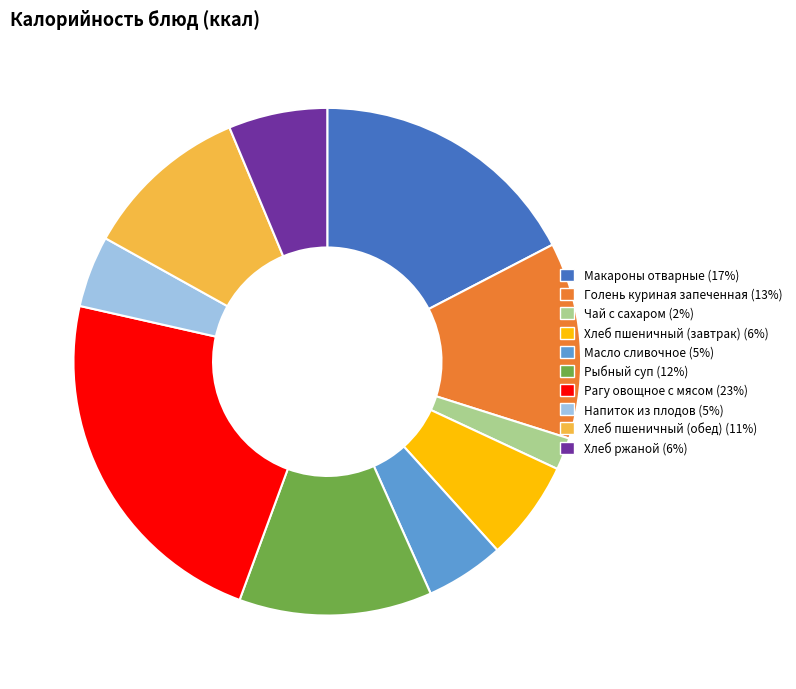

Is Масло сливочное the majority of the pie?

No